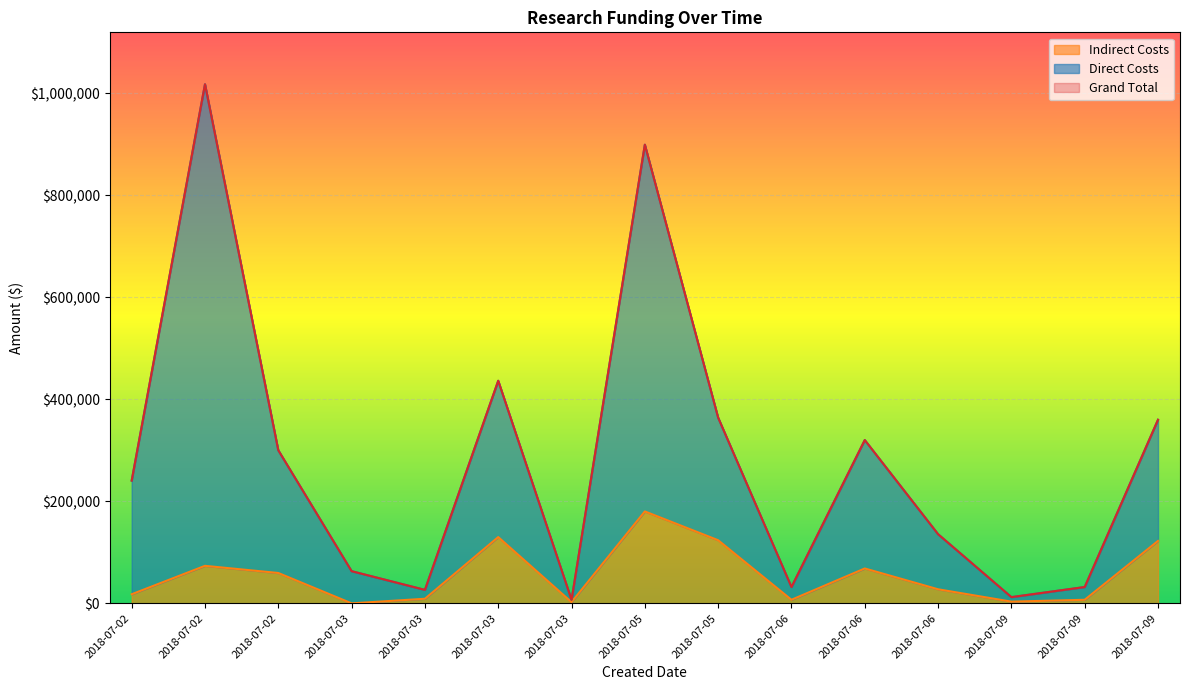

What is the total value across all series at 2018-07-09?

27764